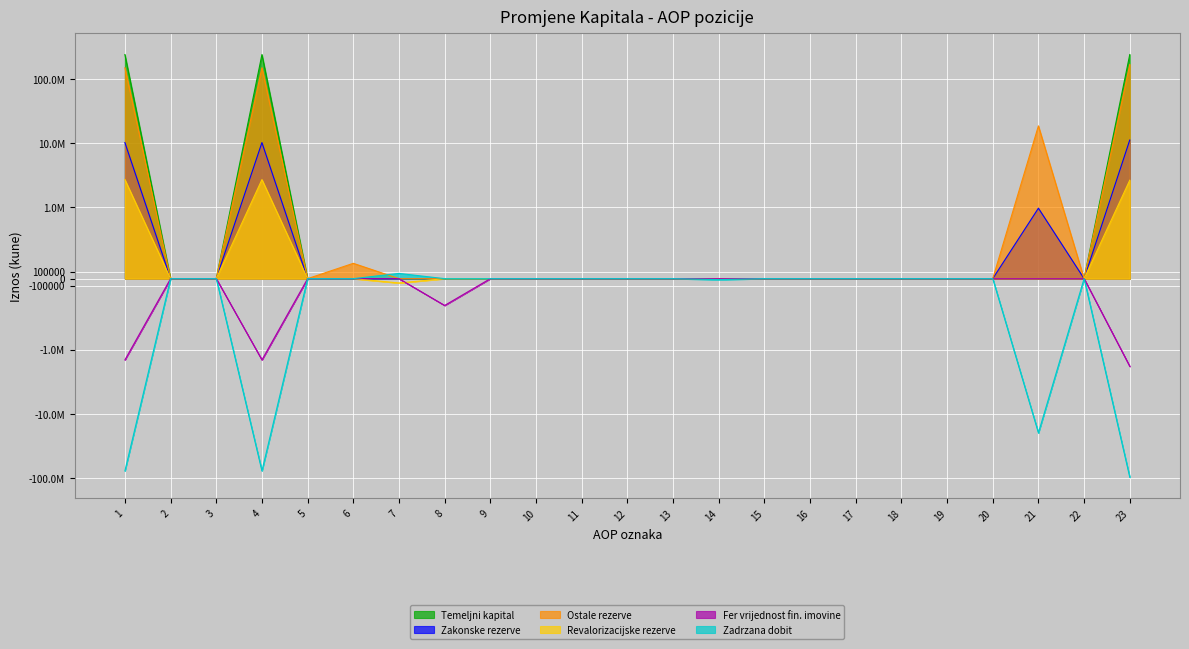

Which series has the largest total across all categories?

Temeljni kapital